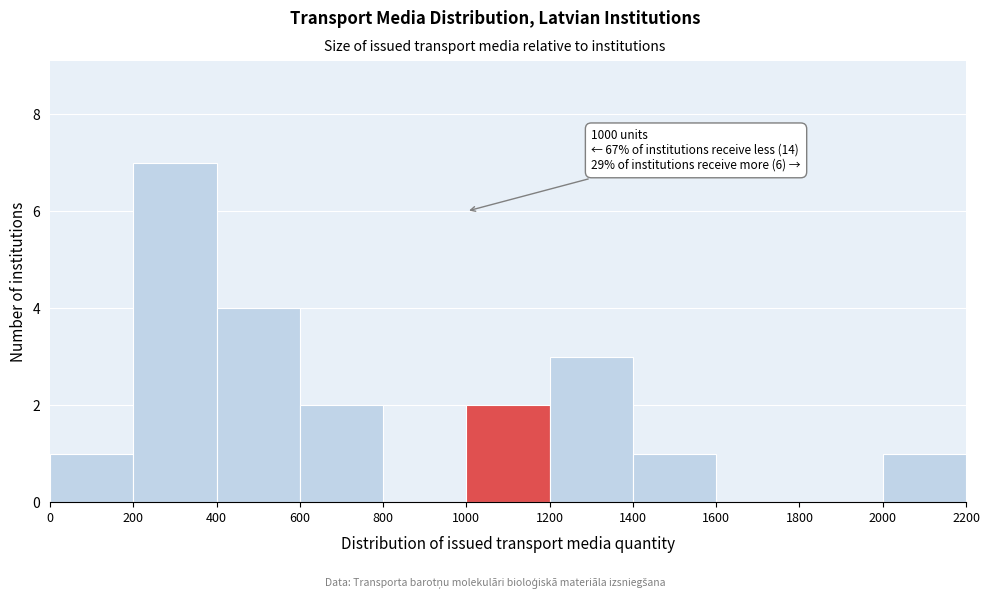

Which range on the x-axis has the tallest bar?

200 to 400